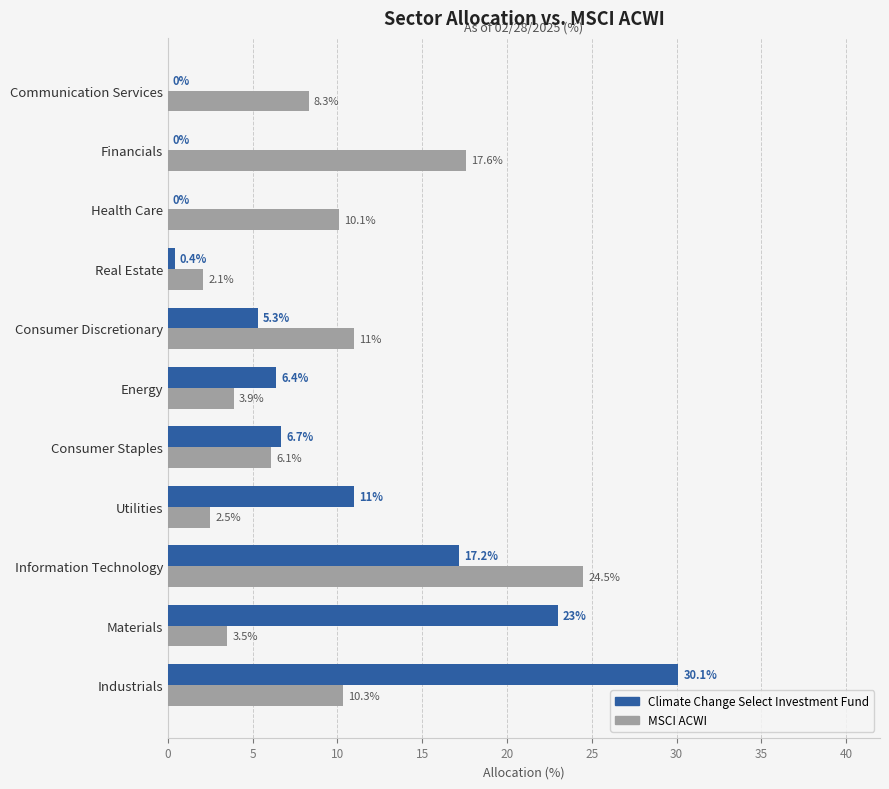

What is the maximum value for MSCI ACWI?

24.5